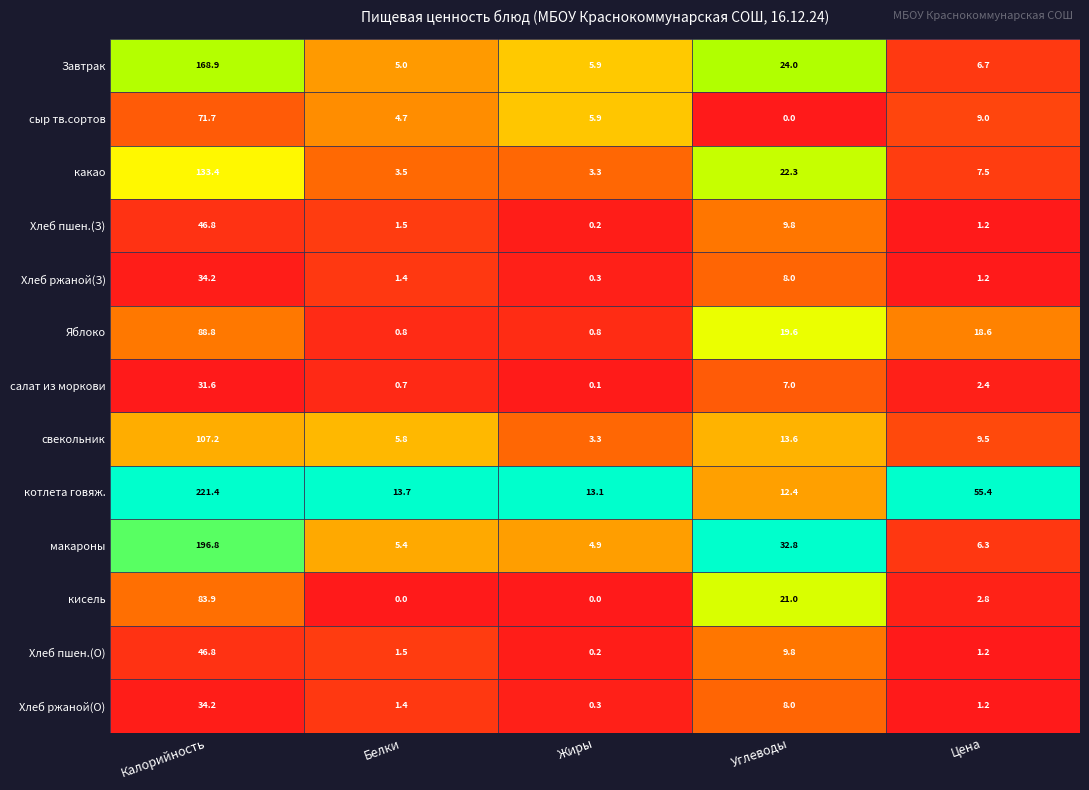

What is the difference between the maximum and second lowest values in the кисель series?

83.9